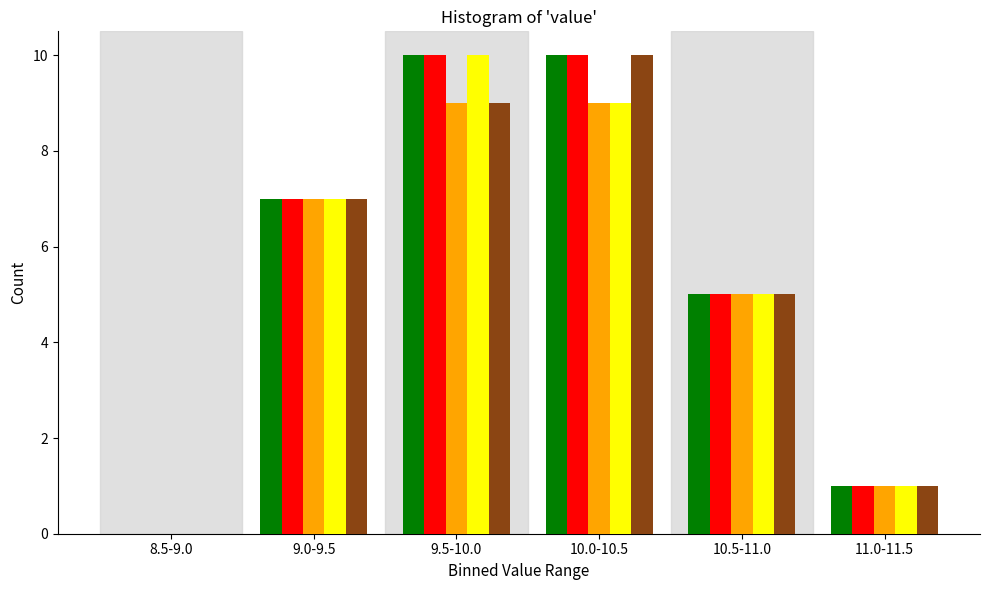

What is the maximum value shown in the chart?

10